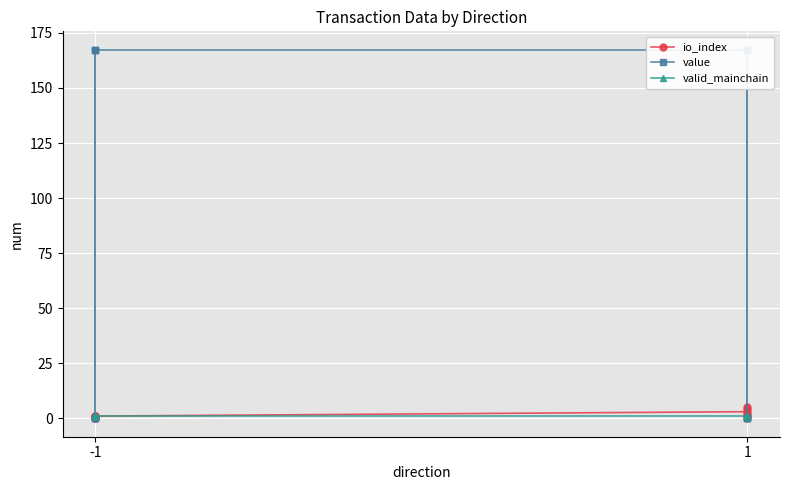

How many data points in io_index are above 1?

4